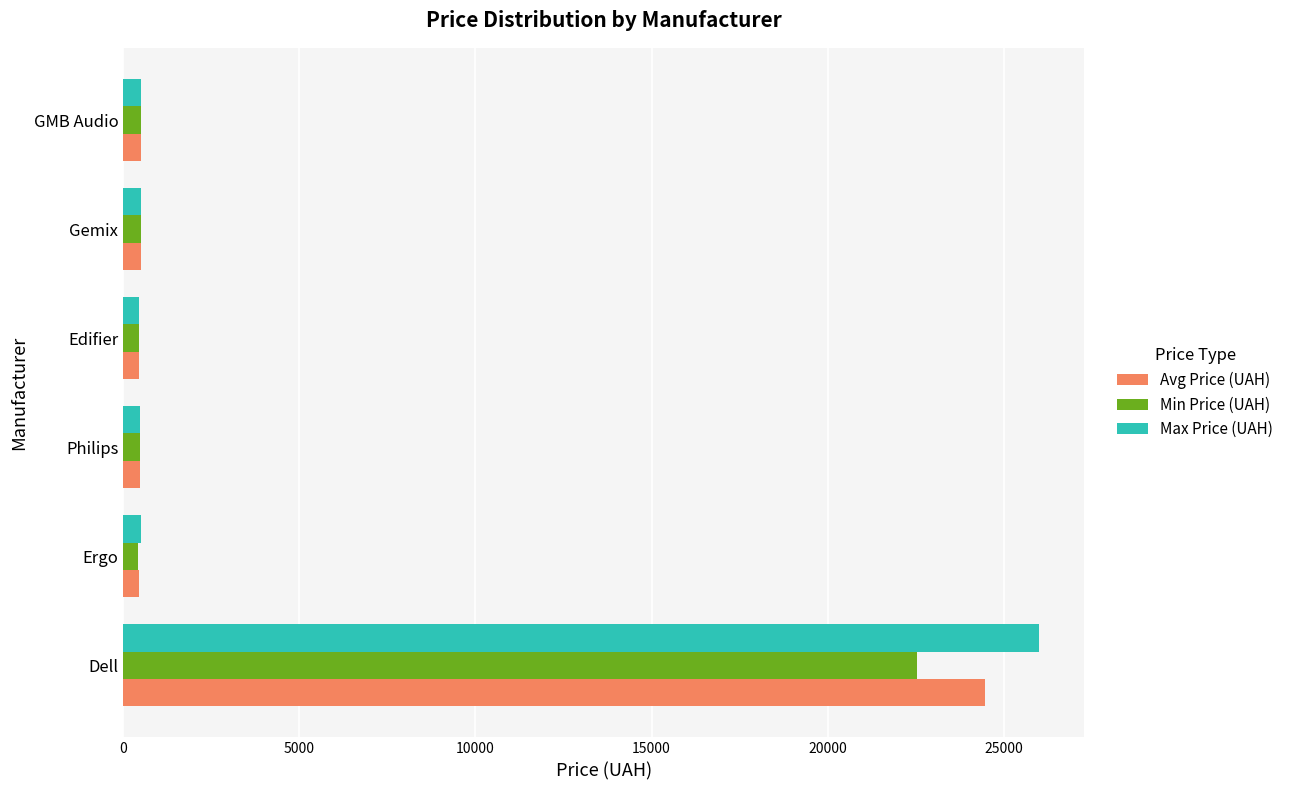

Which series has the widest spread of values?

Max Price (UAH)